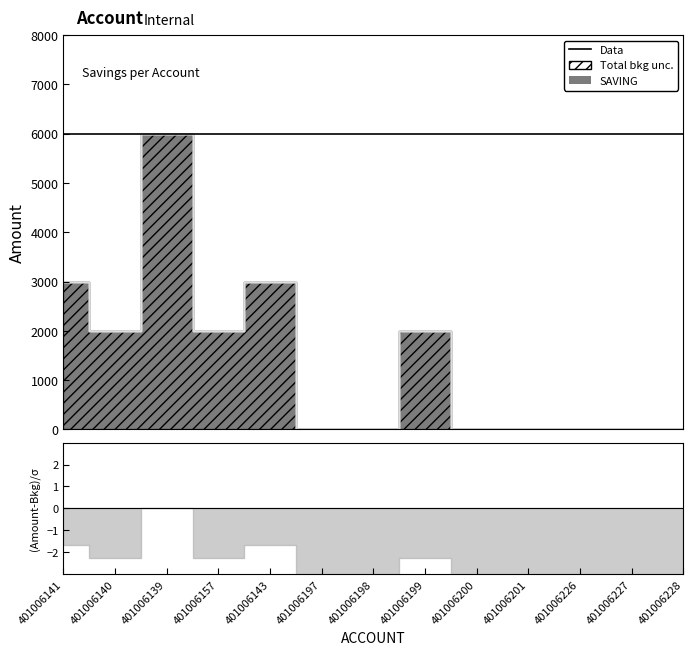

True or false: SAVING and FINES intersect in this chart.

False